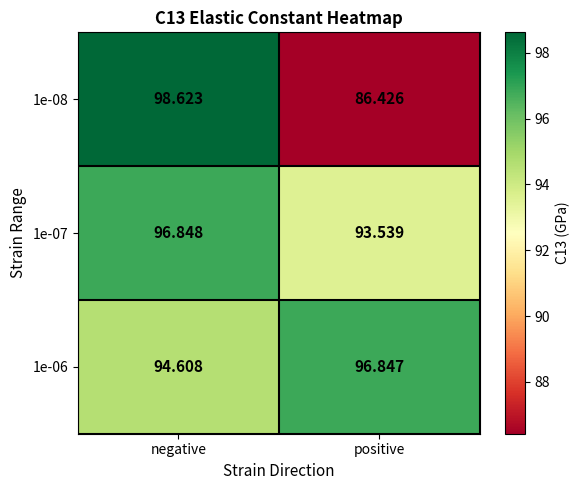

Count the number of categories in the chart.

2